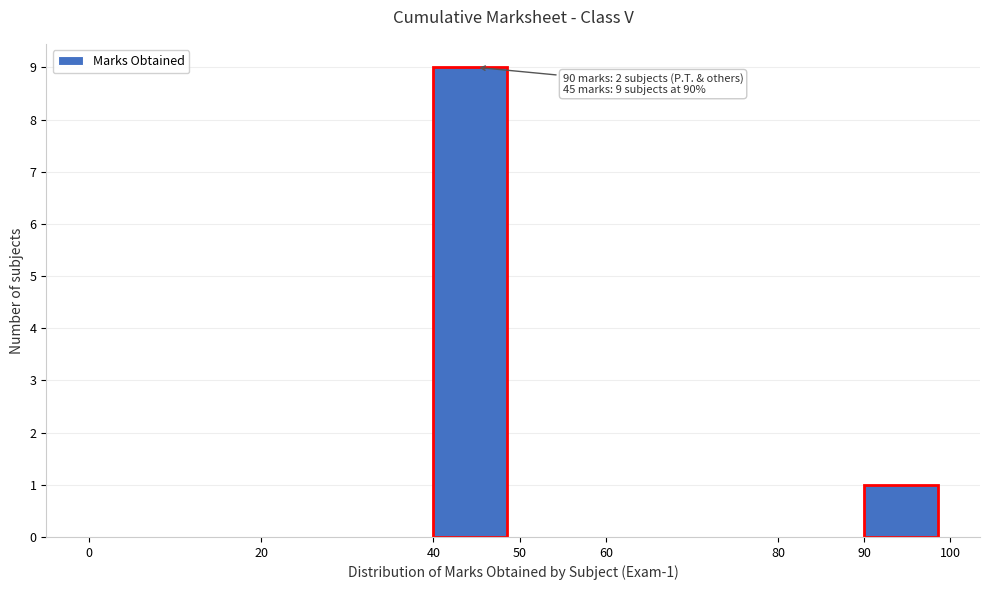

Over which range of the x-axis is the bar tallest?

40 to 50